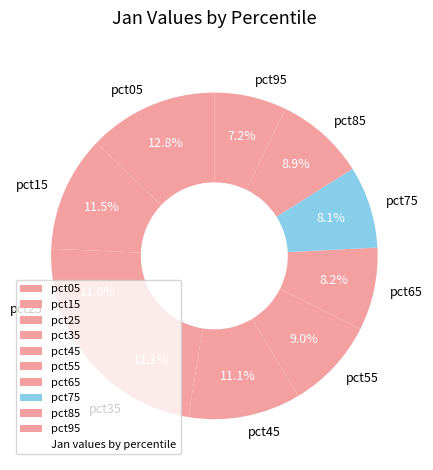

What percentage do pct65 and pct75 together represent?

16.3%